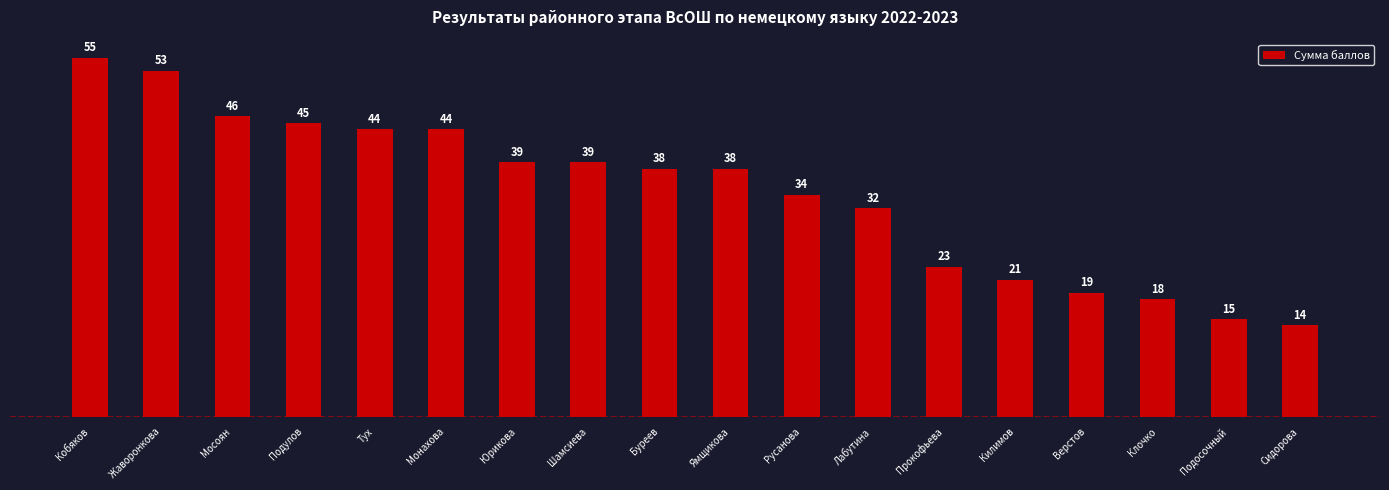

At which label does the data first exceed 38?

Кобяков